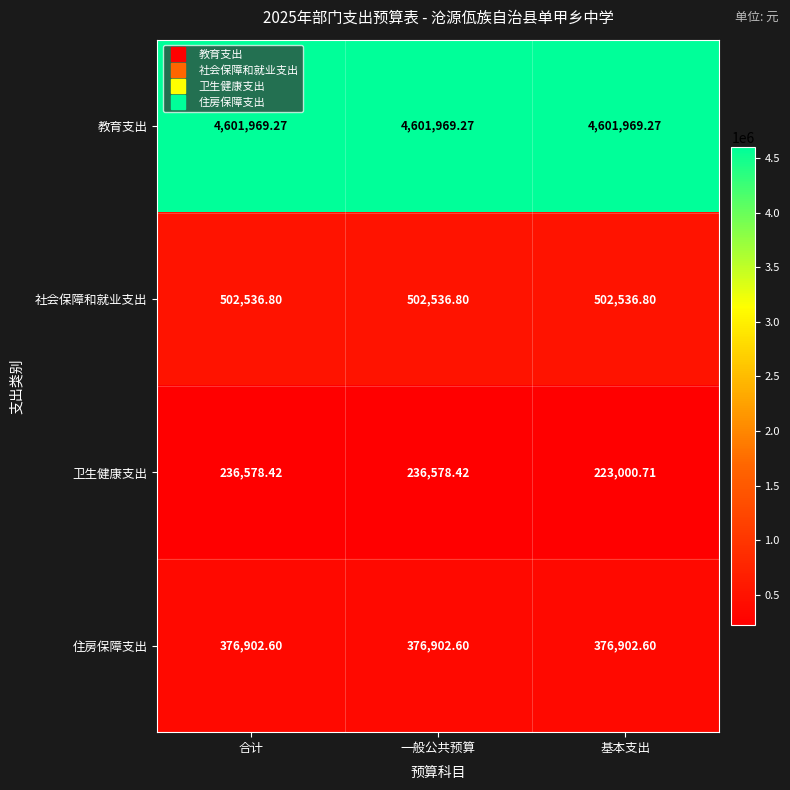

Between 合计 and 基本支出, which series saw the biggest shift?

卫生健康支出